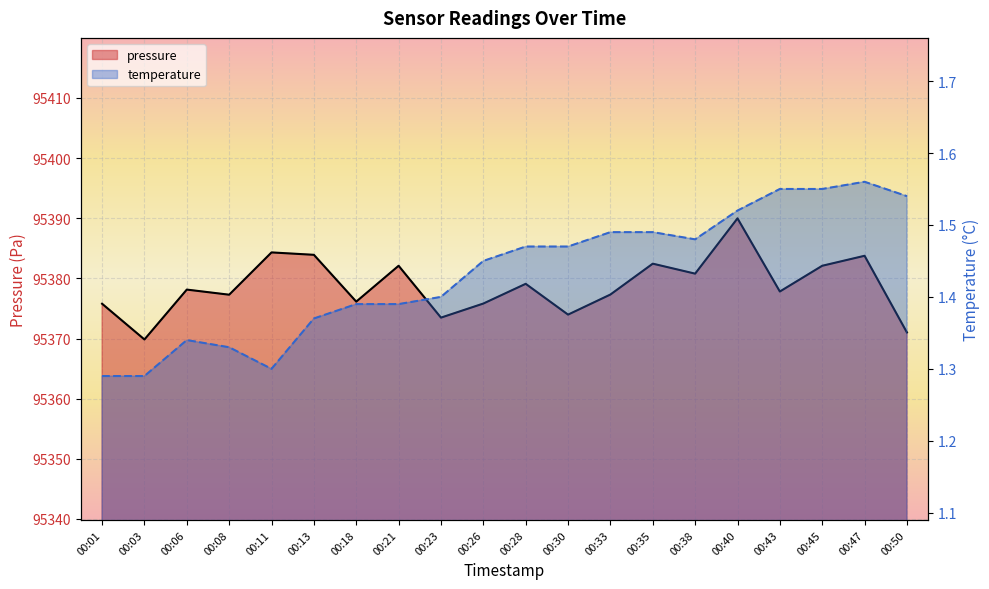

Is it true that temperature equals 2.4 at 00:43?

False